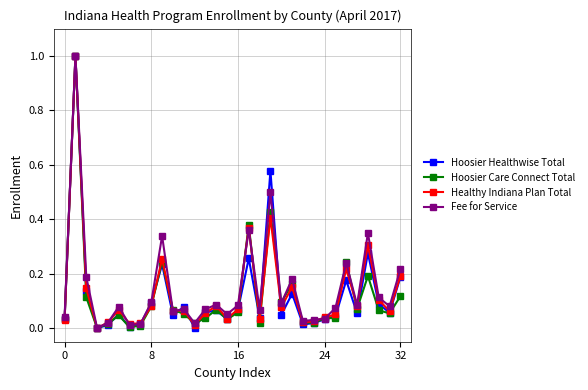

Does the chart display data point markers on the line(s)?

Yes